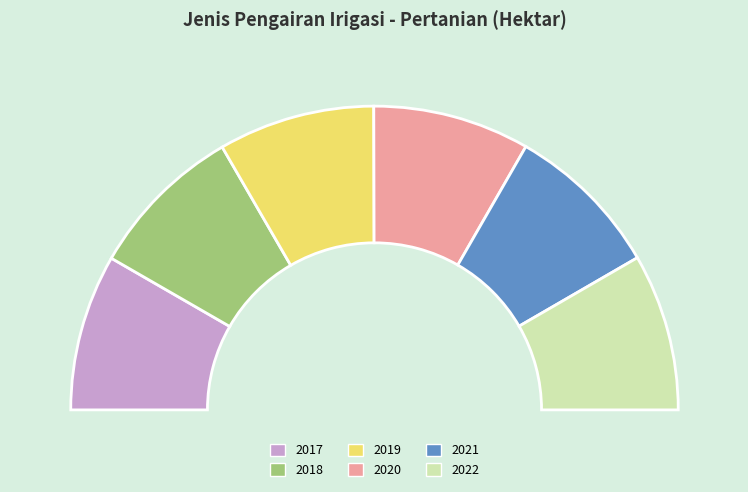

Is the sum of 2019 and 2020 greater than half?

No